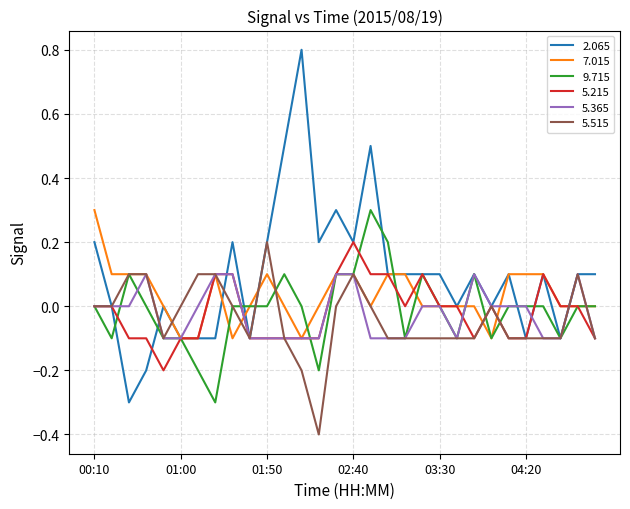

How many lines are shown in the chart?

6